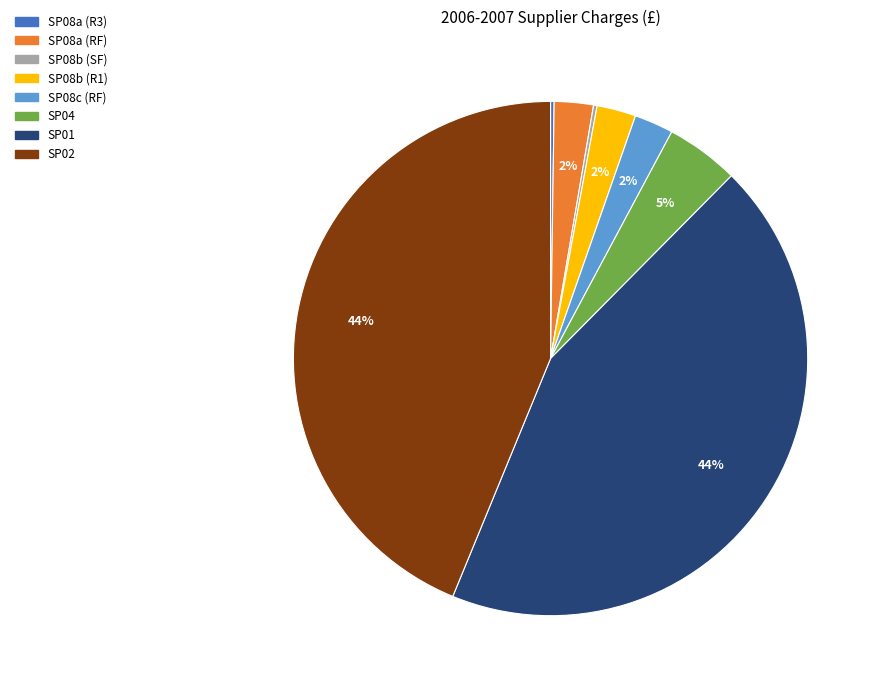

True or false: SP01 accounts for 44% of the total.

True